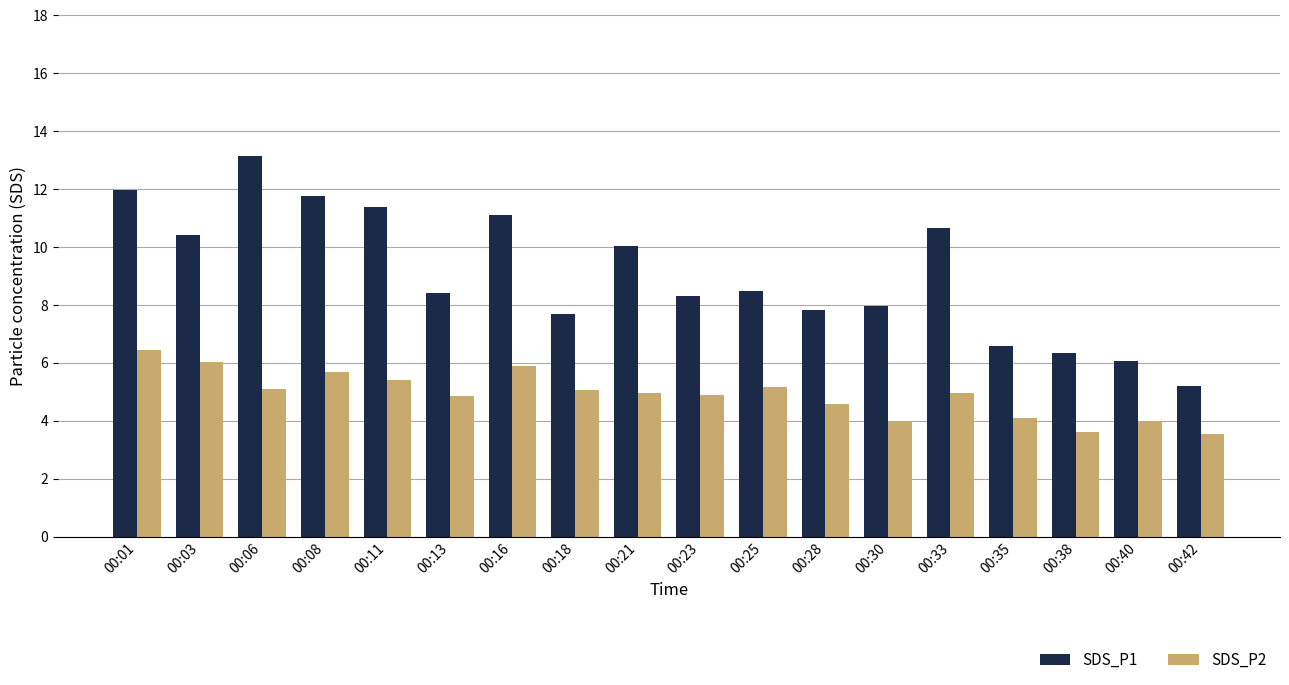

The value of SDS_P1 at 00:28 is 7.8. True or false?

True